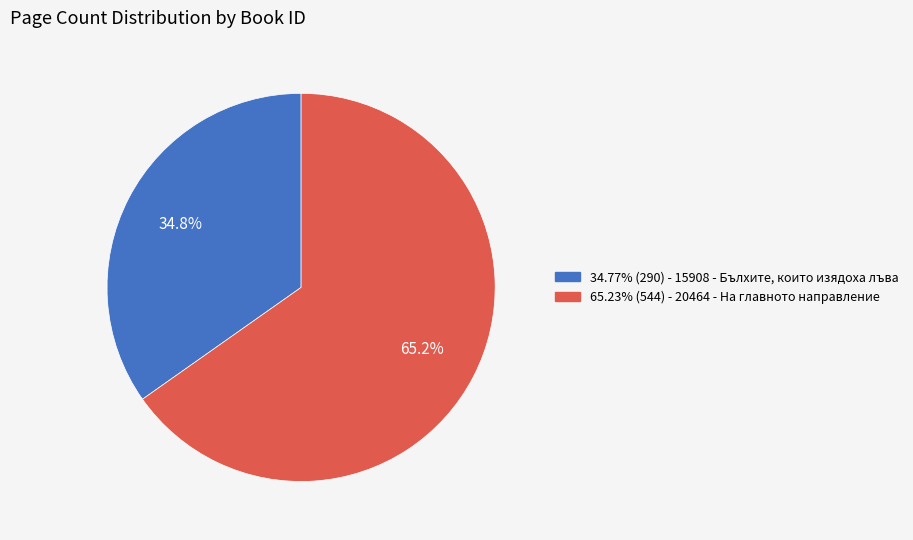

Does any single category account for the majority?

Yes